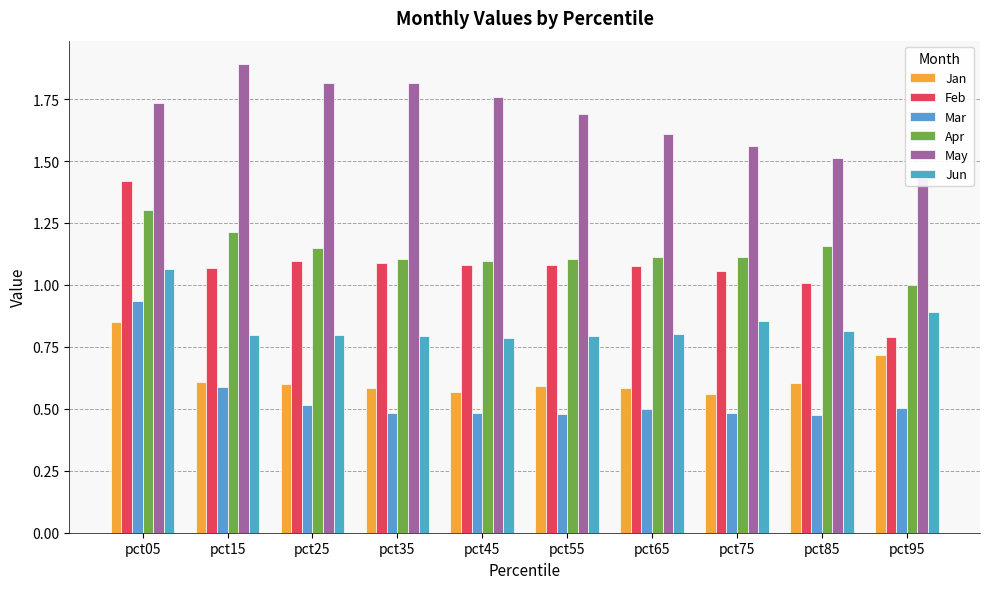

At how many categories does at least one series exceed 1?

10